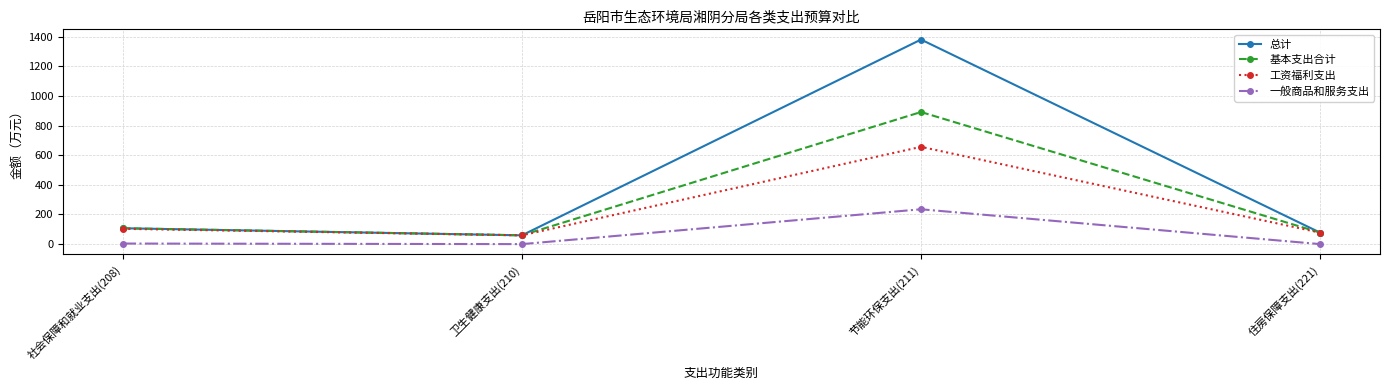

Where does the 总计 series first go above 106?

社会保障和就业支出(208)